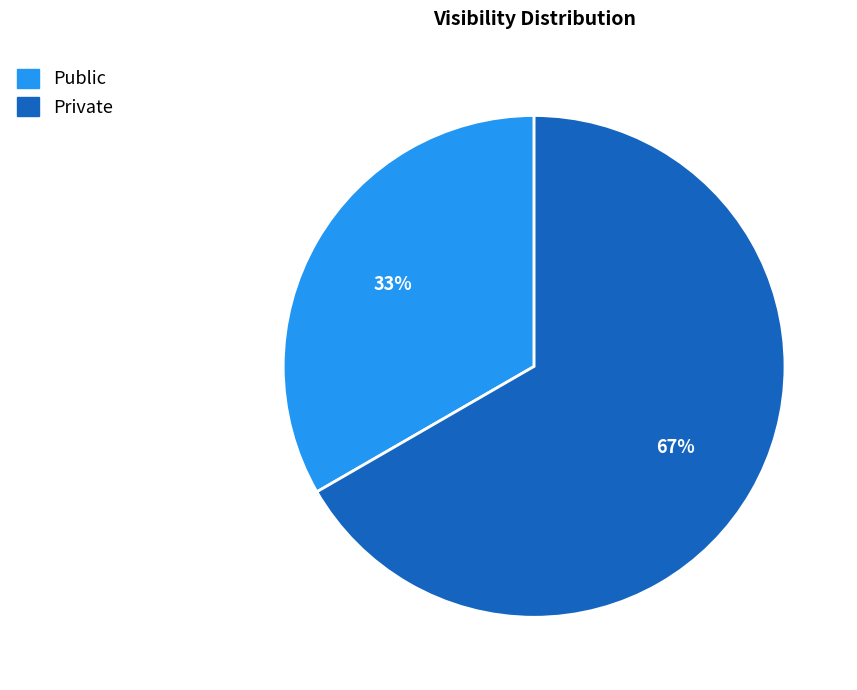

To the nearest percent, what is the average slice percentage?

50%